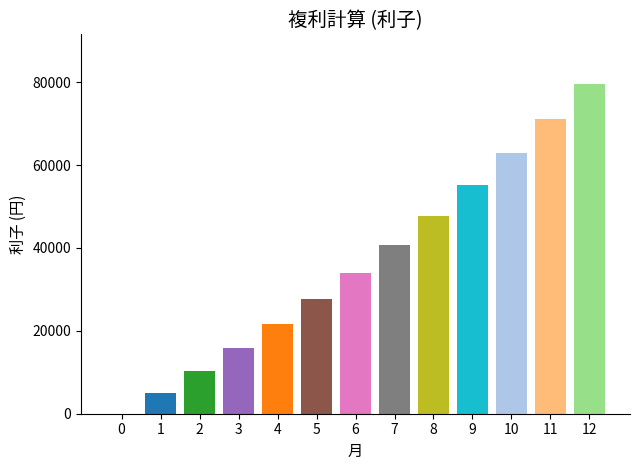

Reading left to right, extract all data points from this chart.

0.0	5000.0	10250.0	15762.5	21550.6	27628.2	34009.6	40710.0	47745.5	55132.8	62889.5	71033.9	79585.6